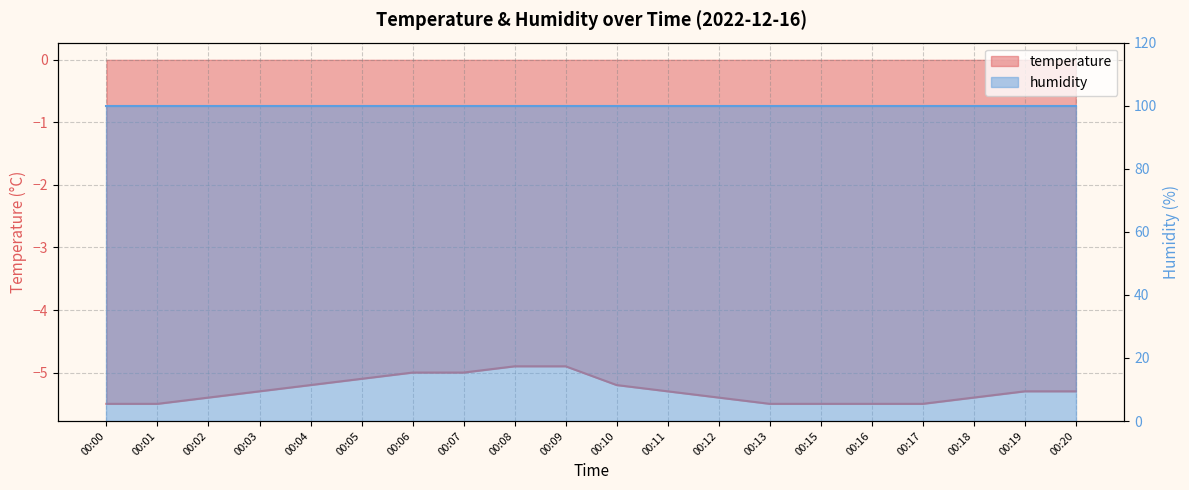

Does the chart display data point markers on the line(s)?

No